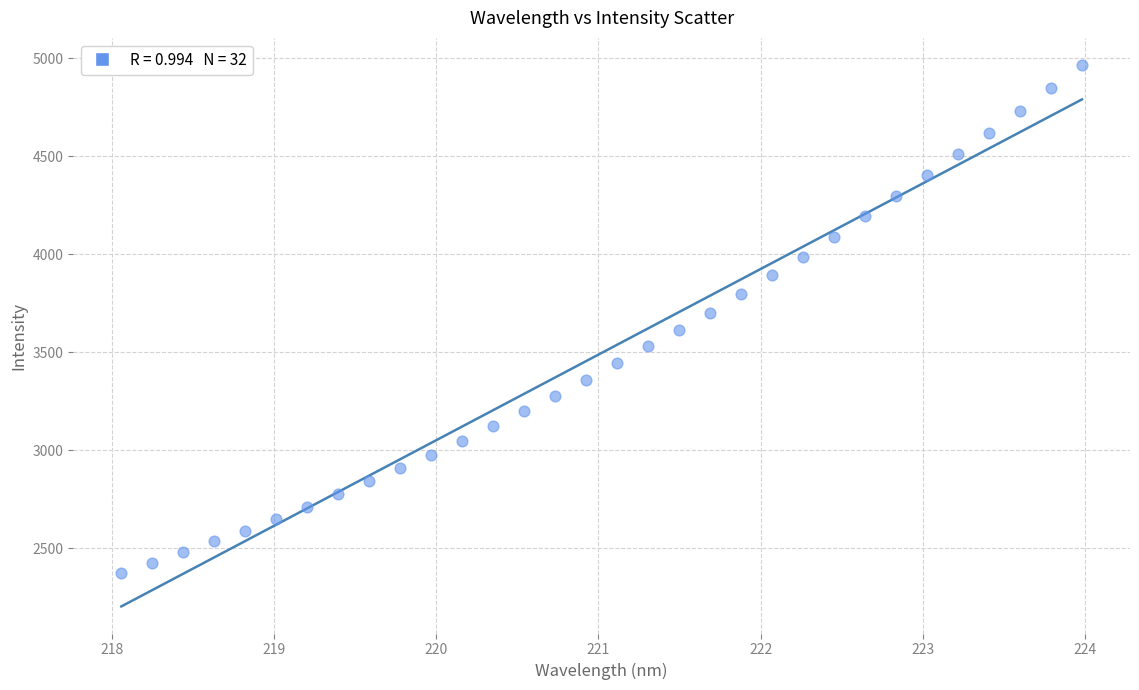

What is the range of X values (max minus min)?

5.9